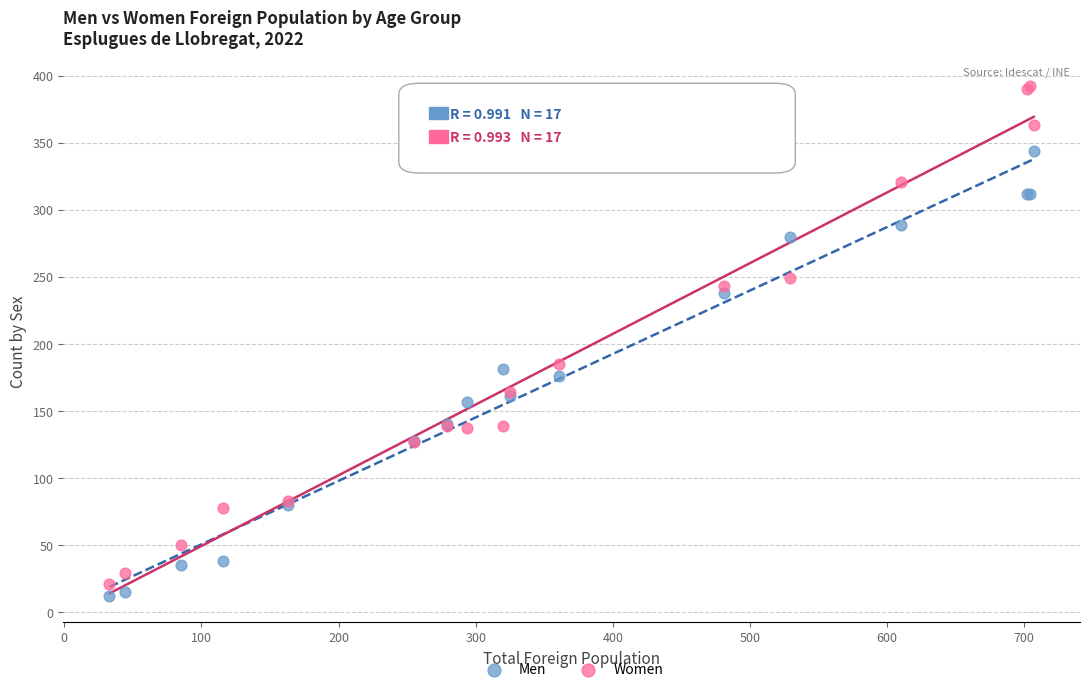

Which series has the largest Y range (max minus min)?

Women